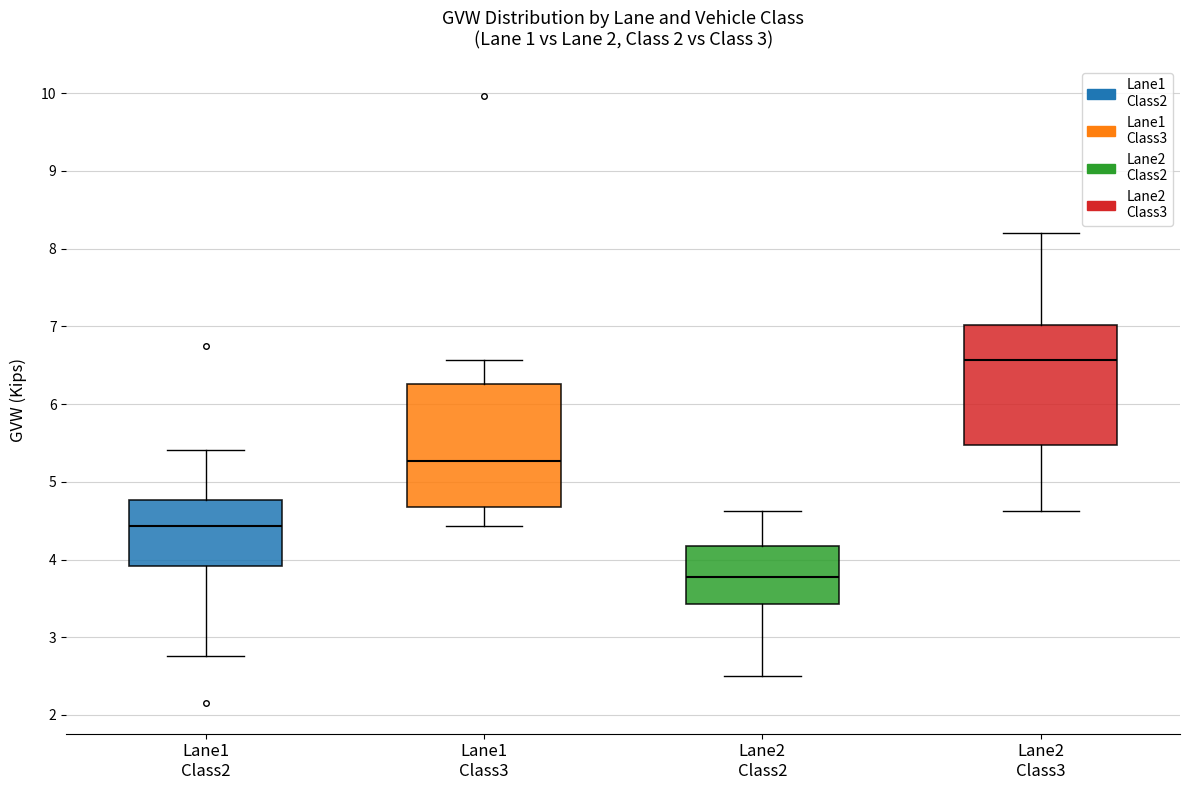

Reading left to right, read every box against the y-axis: the position of its median line, the range the box covers, and the ends of its whiskers. The values are not printed on the chart, so give them approximately, as read against the axis.

Lane1 Class2: median 4.4, box 3.9 to 4.8, whiskers 2.8 to 5.4
Lane1 Class3: median 5.3, box 4.7 to 6.3, whiskers 4.4 to 6.6
Lane2 Class2: median 3.8, box 3.4 to 4.2, whiskers 2.5 to 4.6
Lane2 Class3: median 6.6, box 5.5 to 7.0, whiskers 4.6 to 8.2